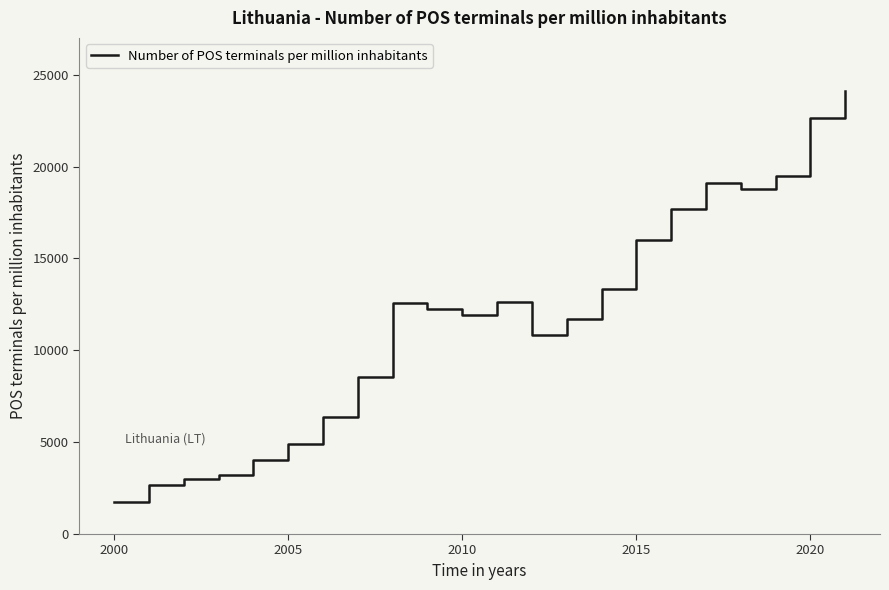

How many interior local peaks (higher than both neighbors) does the data have?

3